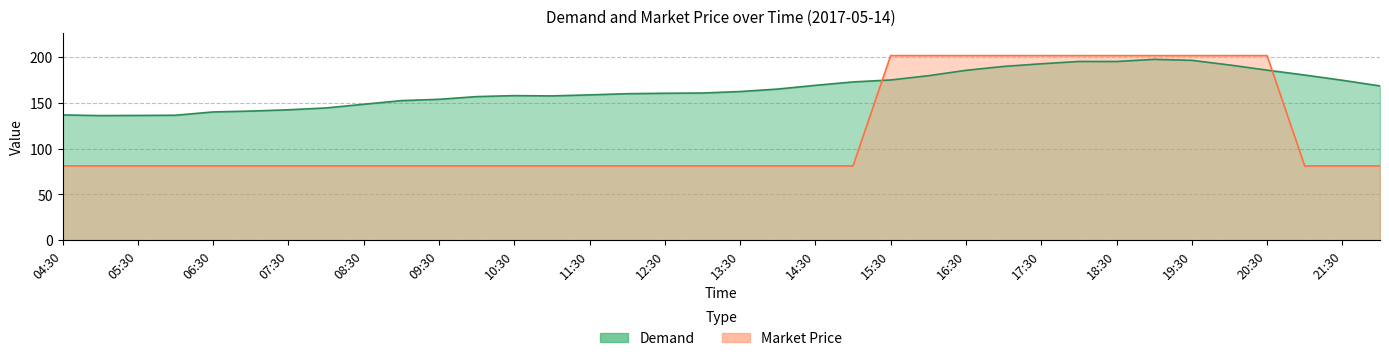

Is the value of Market Price at 21:30 greater than the value of Demand at 10:00?

No